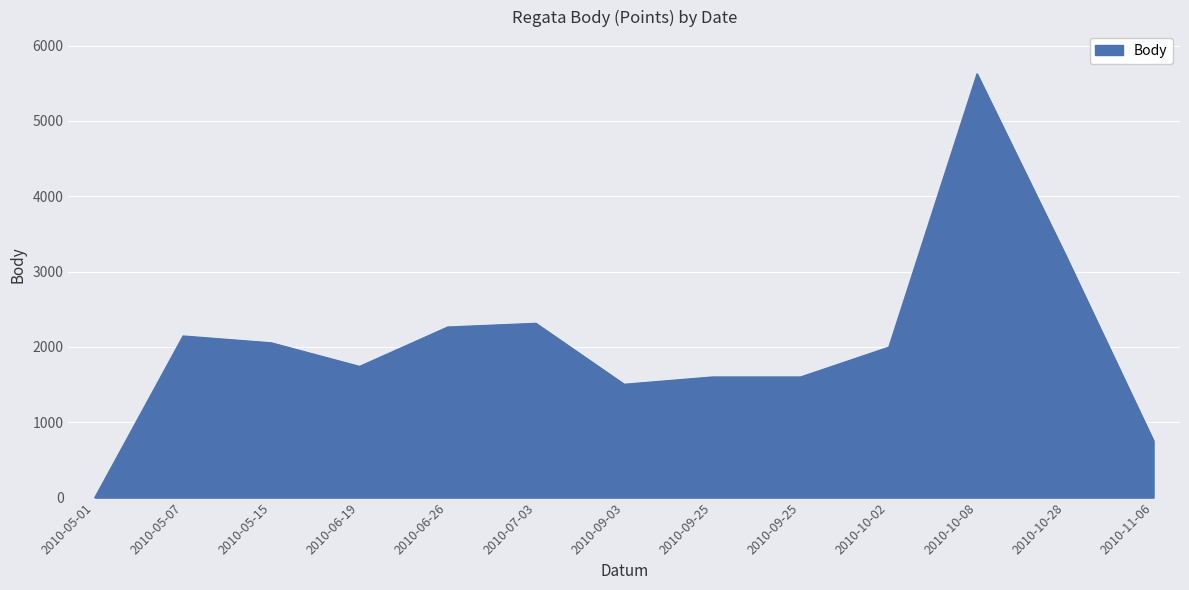

At which category does the data reach its first local valley?

2010-06-19